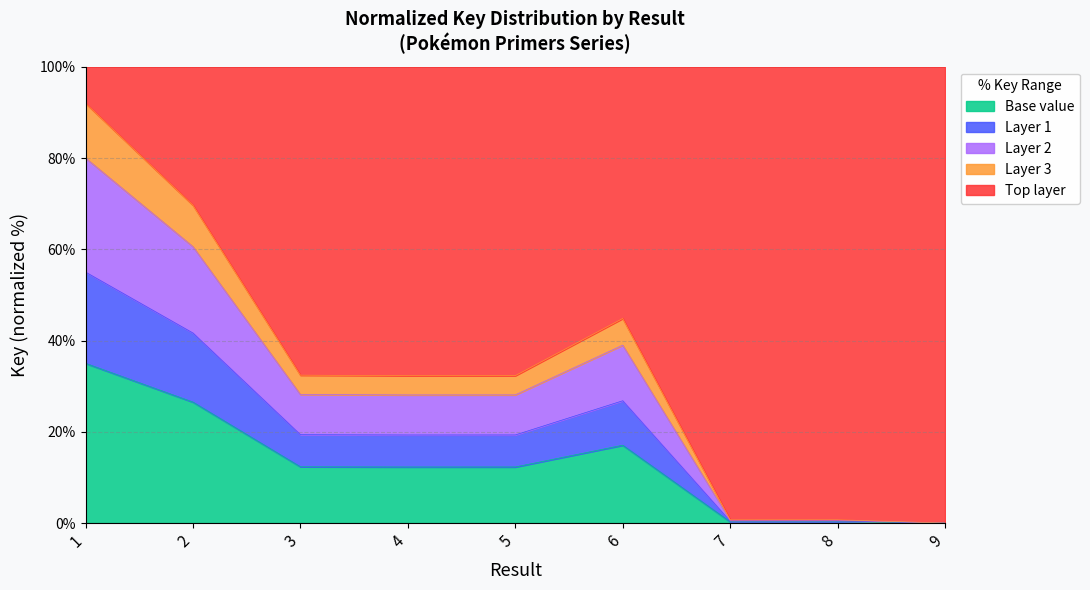

What is the value of the 6th point from the left?

17.1